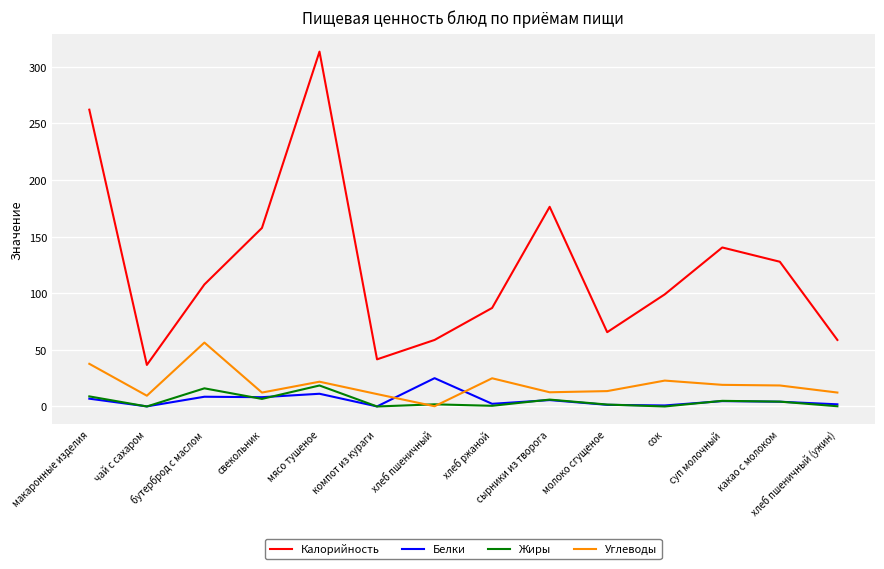

True or false: Калорийность and Жиры intersect in this chart.

False